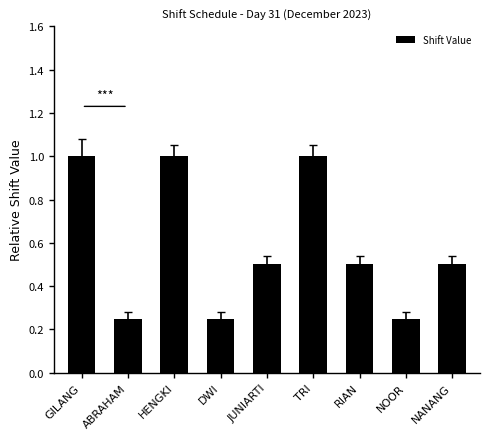

Is it true that the value at JUNIARTI is 0.5?

True